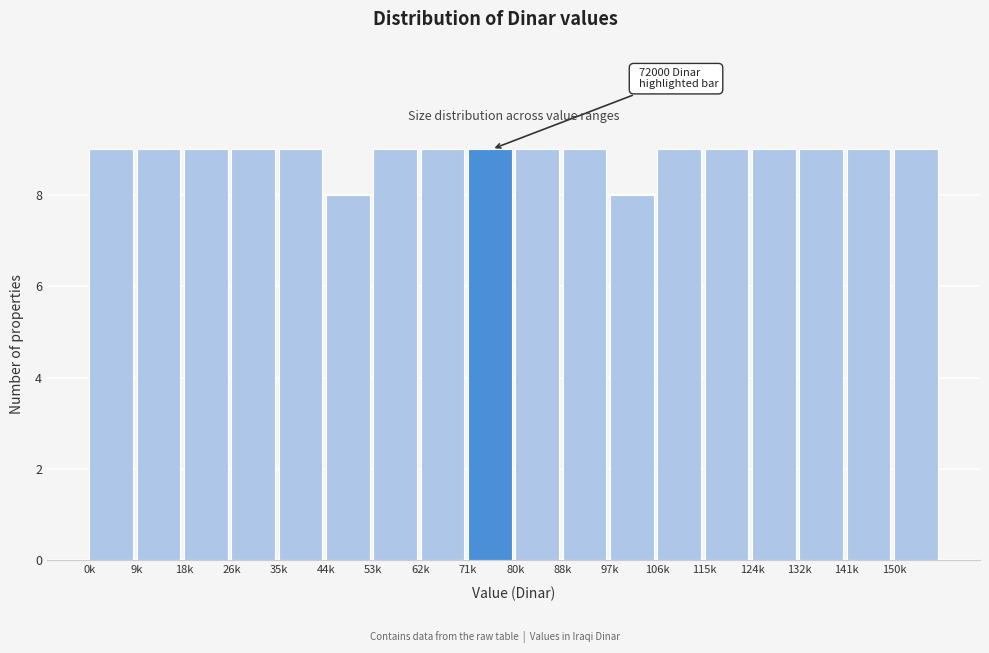

Reading left to right, what are all the values shown in this chart?

9	9	9	9	9	8	9	9	9	9	9	8	9	9	9	9	9	9